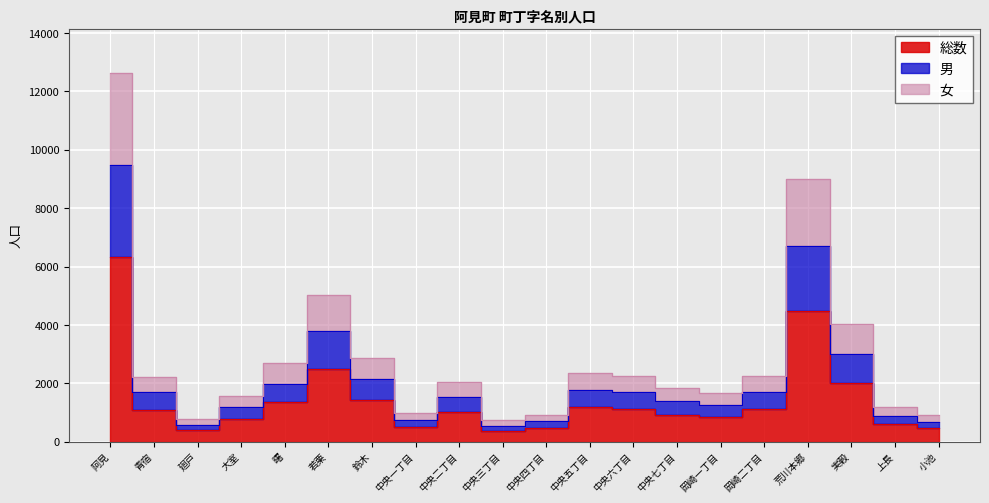

What are all the series names shown in the legend?

総数, 男, 女